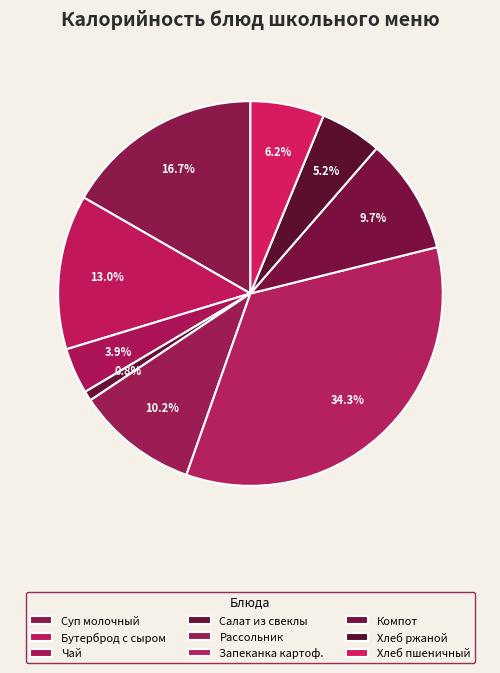

Which slice is the smallest?

Салат из отв.свеклы с сол.огурцами